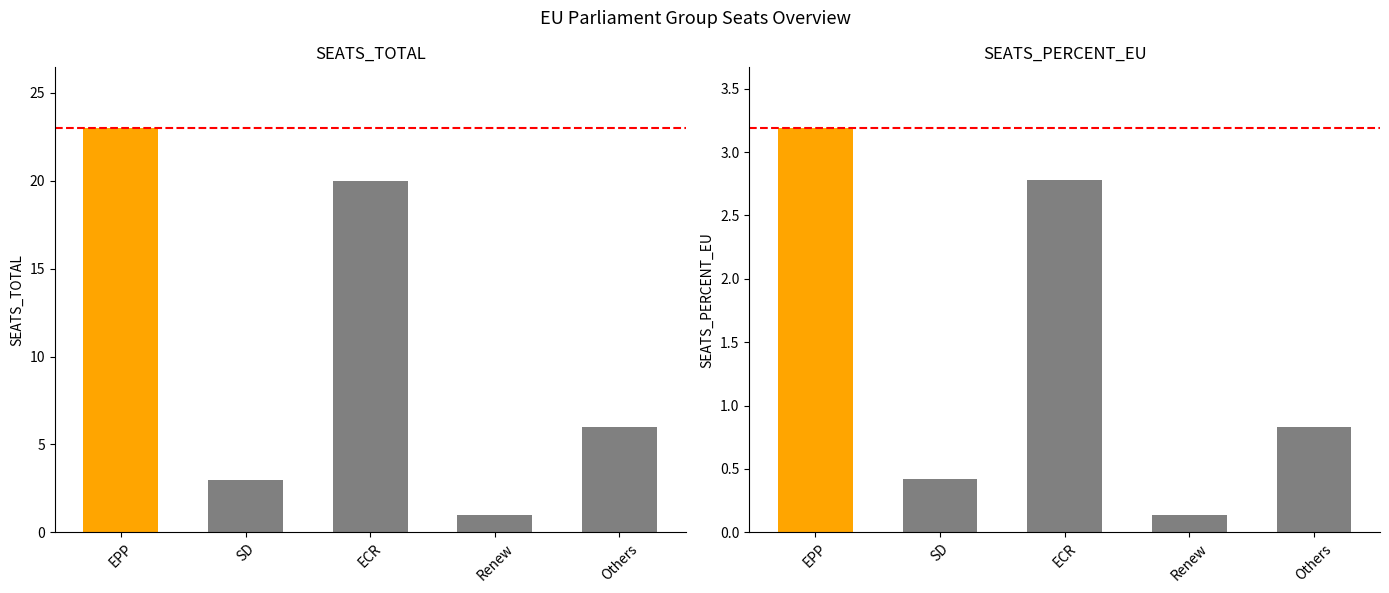

What position from the right is EPP?

5